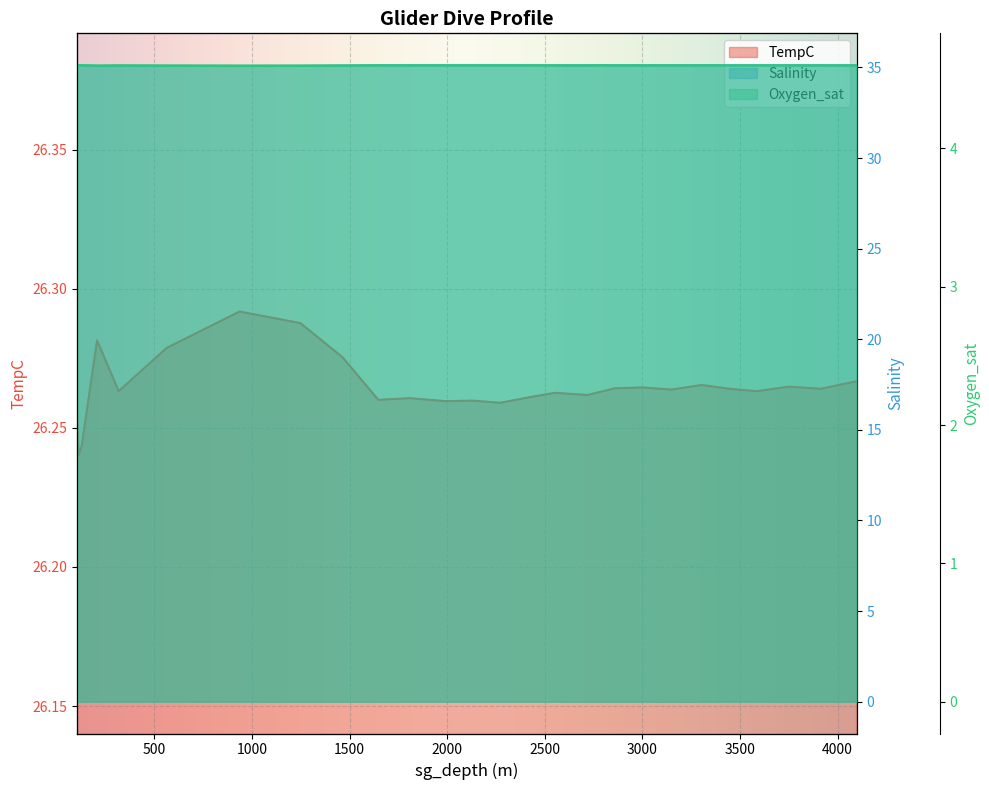

Count the TempC values in the range 26 to 27.

26